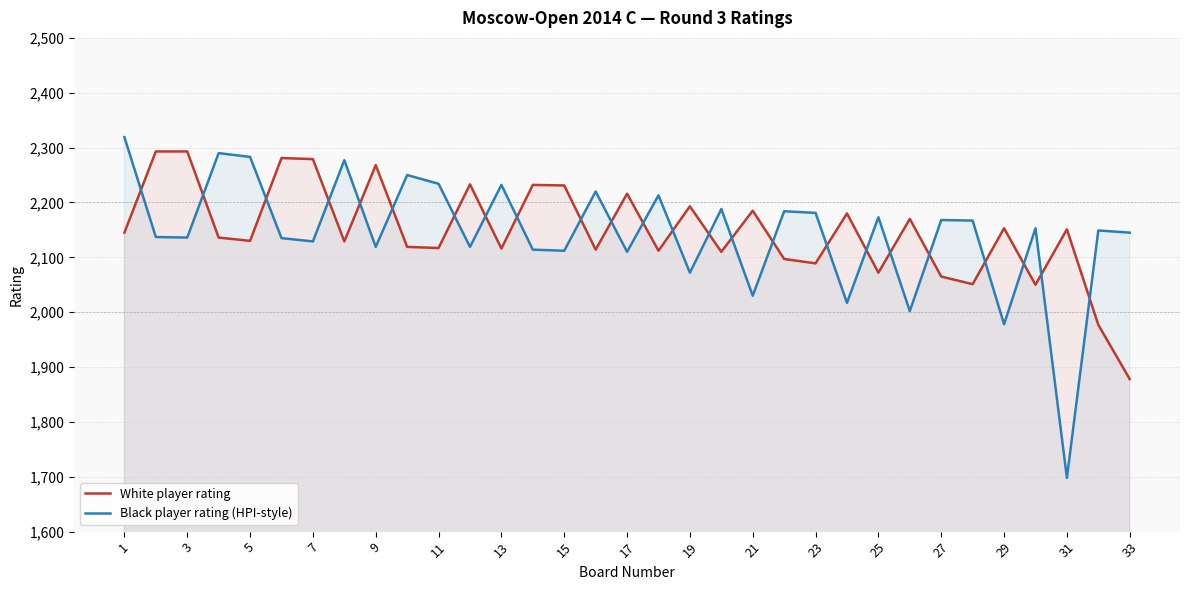

At which category is the sum across all series the highest?

1